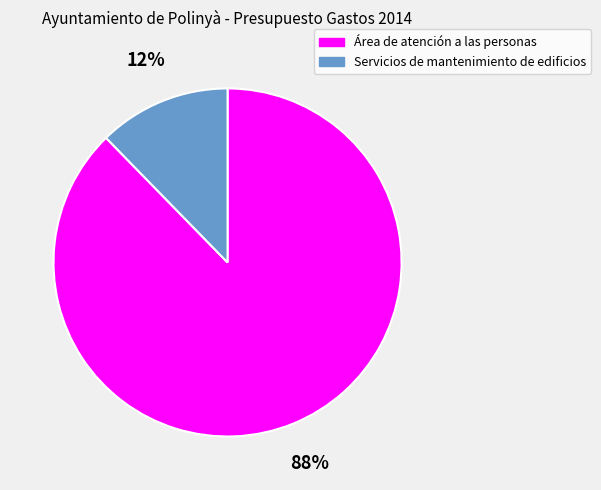

To the nearest percent, what portion does Servicios de mantenimiento de edificios represent?

12%